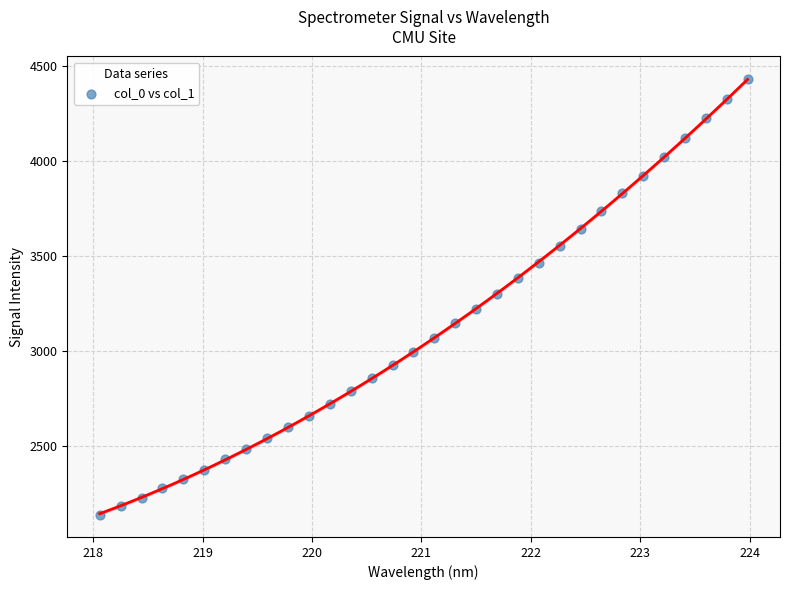

What is the range of X values (max minus min)?

5.9